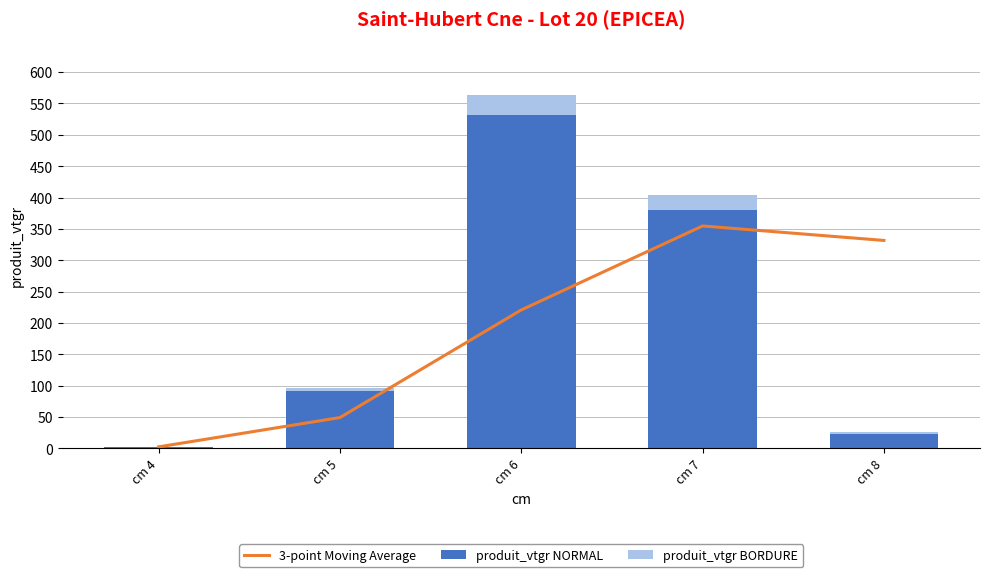

The produit_vtgr BORDURE series shows 1.2 at cm 8. True or false?

False